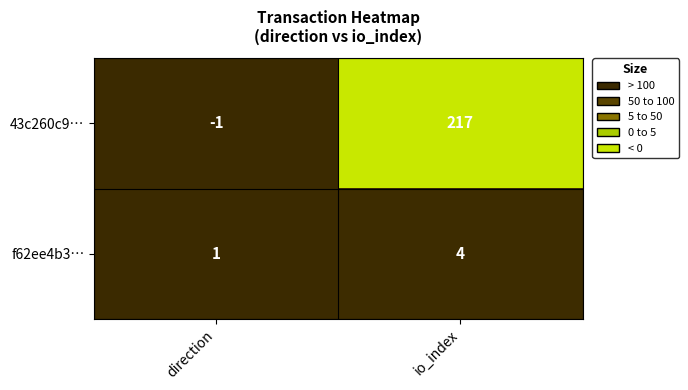

What is the sum of all f62ee4b3… values?

5